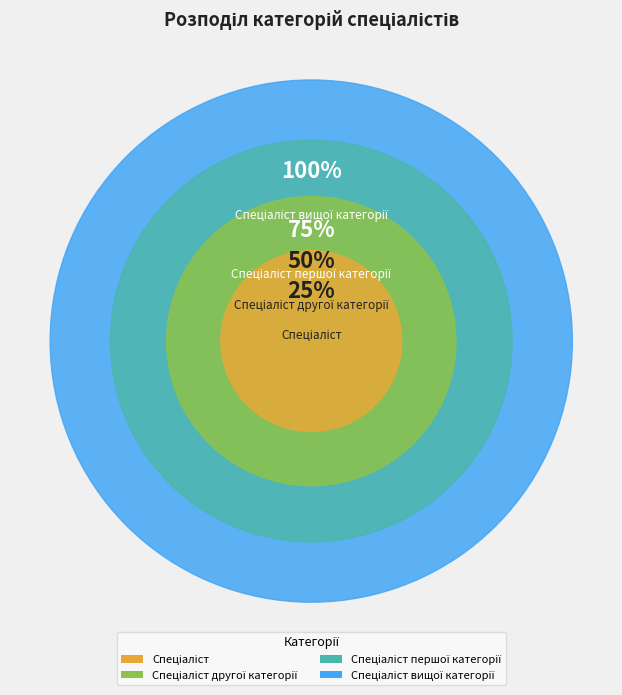

Which slice is the largest?

Спеціаліст вищої категорії